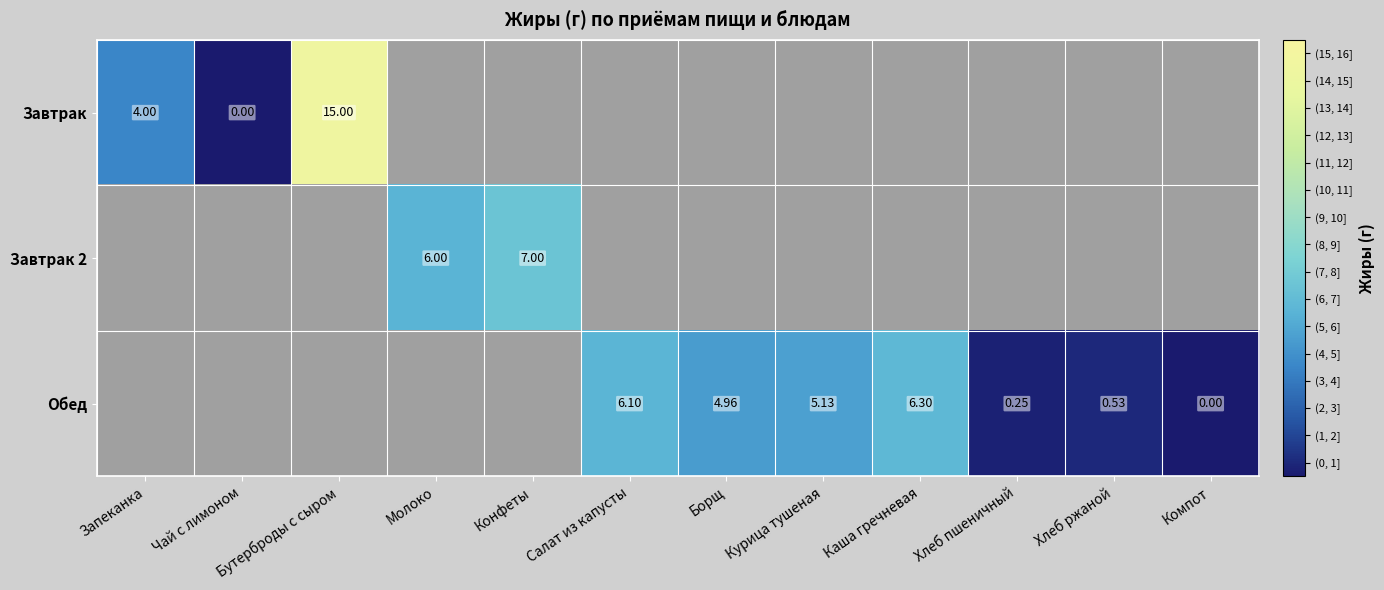

The value of Завтрак 2 at Конфеты is 7.0. True or false?

True